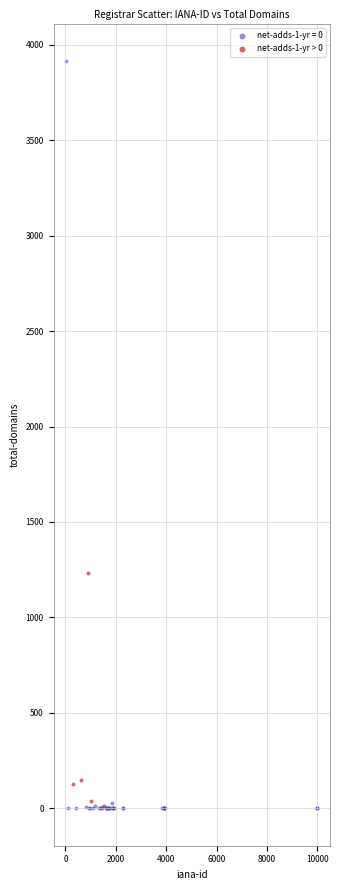

Which series has the largest Y range (max minus min)?

net-adds-1-yr = 0